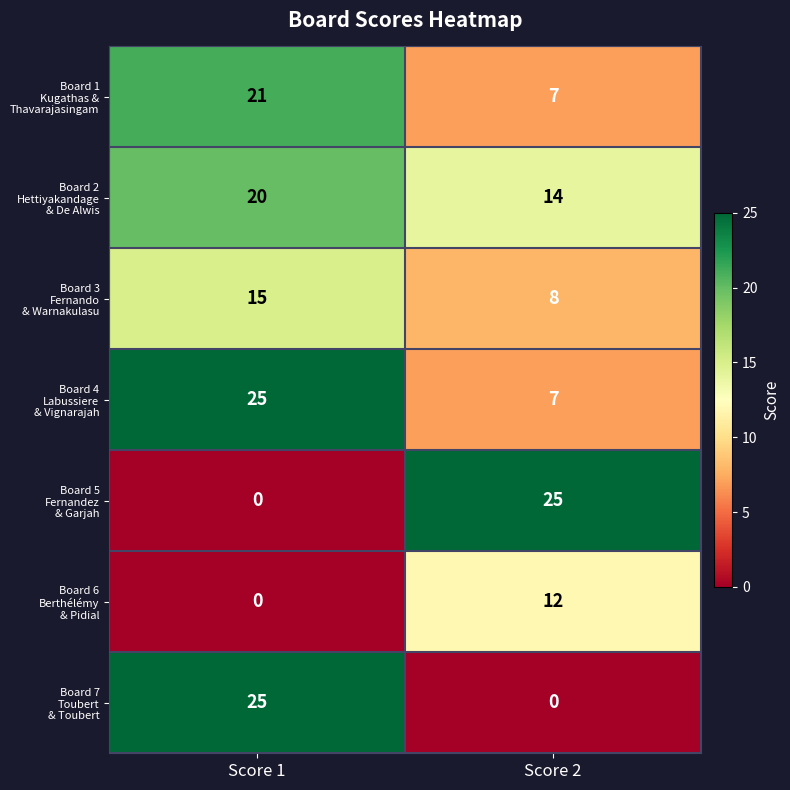

What is the difference between the highest and lowest values at Score 2?

25